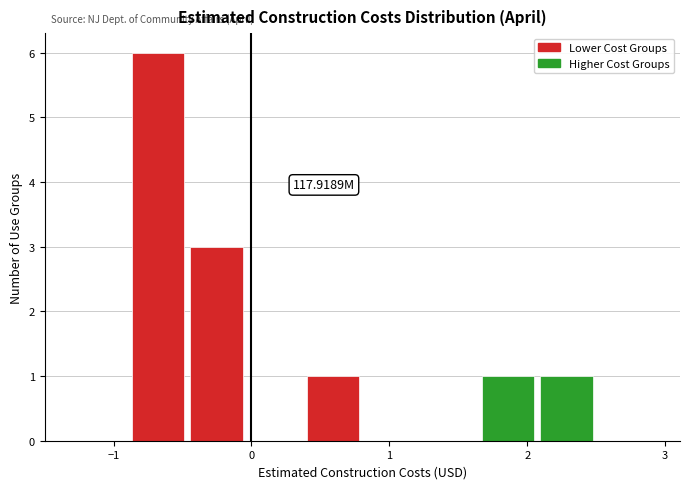

Over which range of the x-axis is the bar tallest?

-0.9 to -0.5